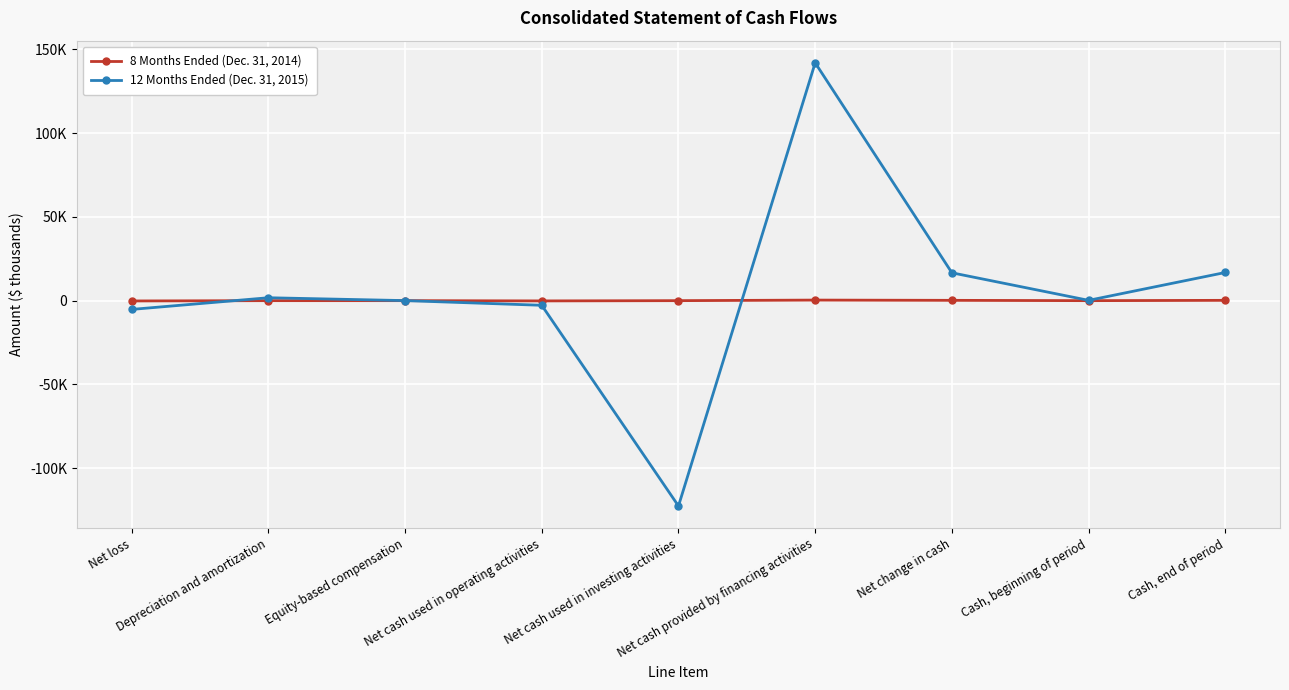

What are all the series names shown in the legend?

8 Months Ended (Dec. 31, 2014), 12 Months Ended (Dec. 31, 2015)